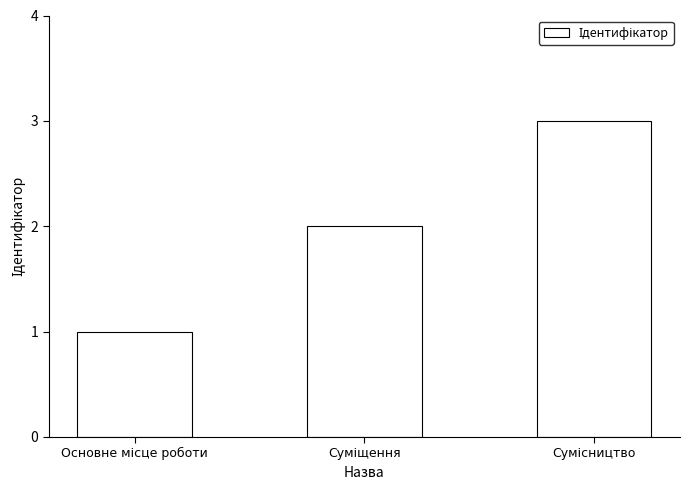

What is the sum of all values?

6